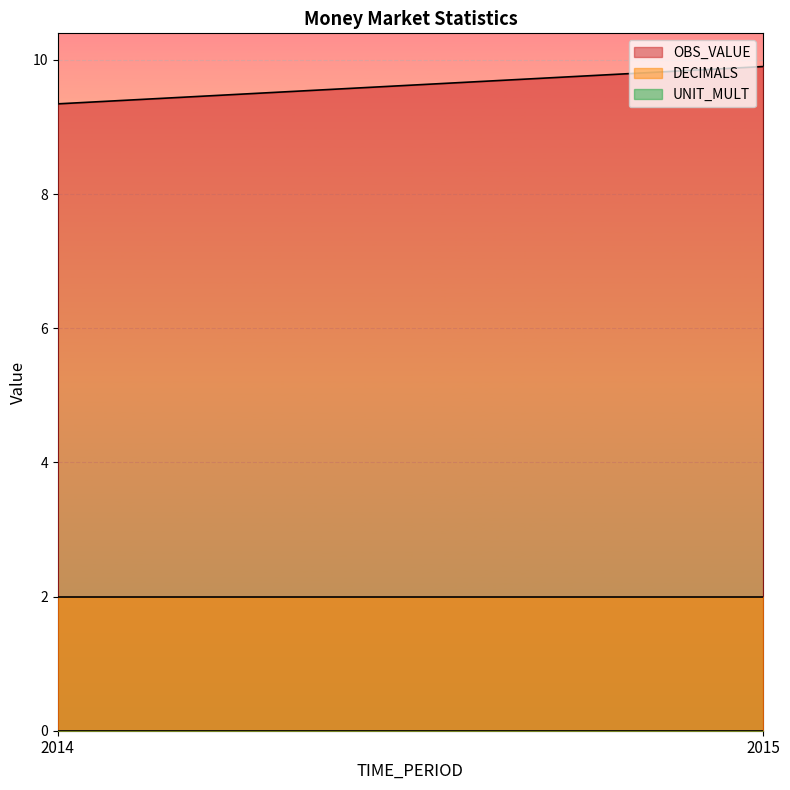

What are all the series names shown in the legend?

OBS_VALUE, DECIMALS, UNIT_MULT